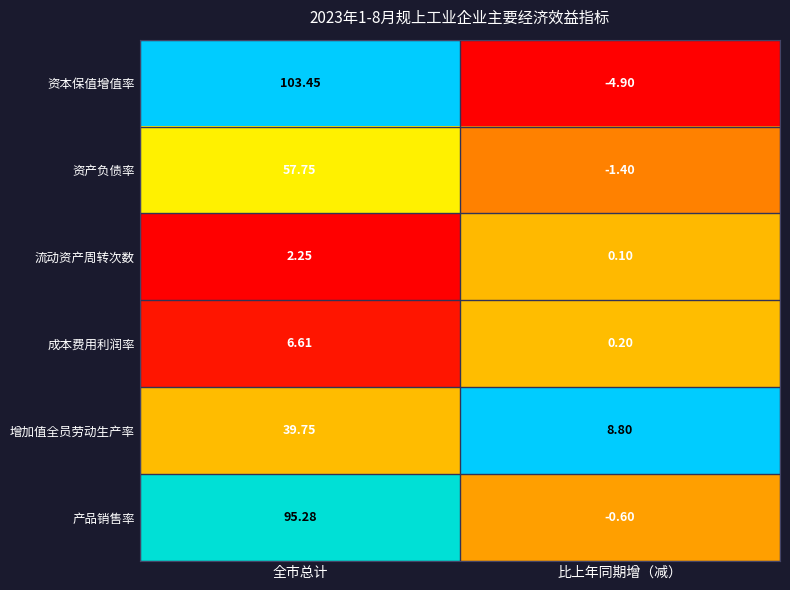

At how many categories does at least one series exceed 0?

2